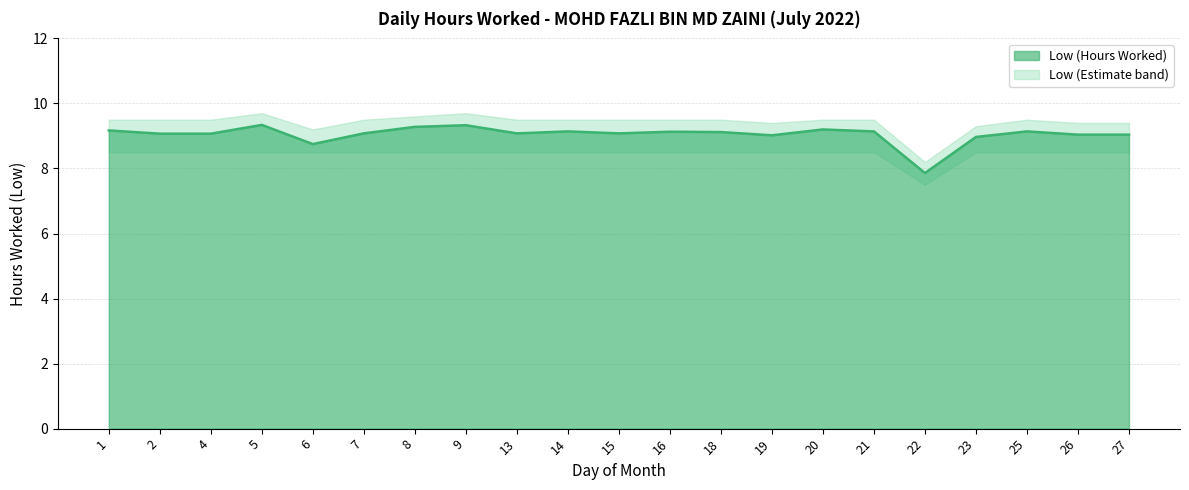

Does the chart have visible grid lines?

Yes